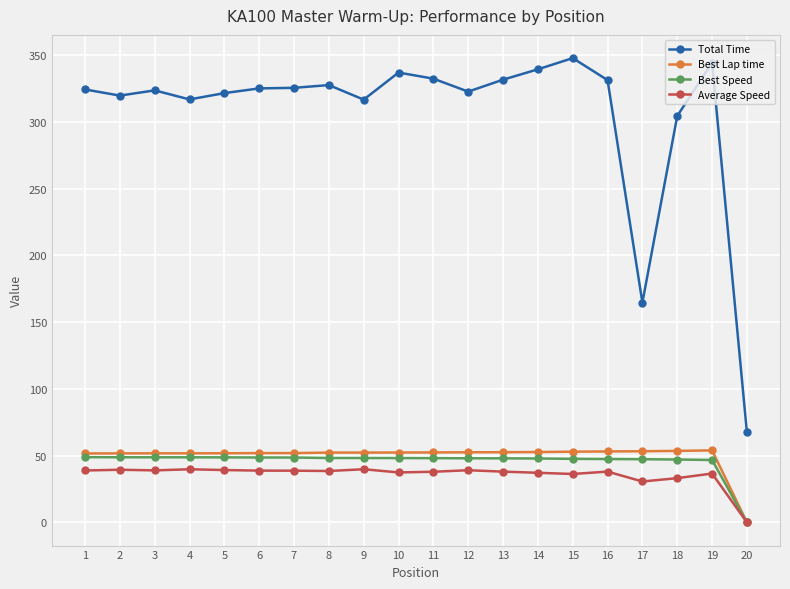

The Best Speed series shows 73.7 at 15. True or false?

False